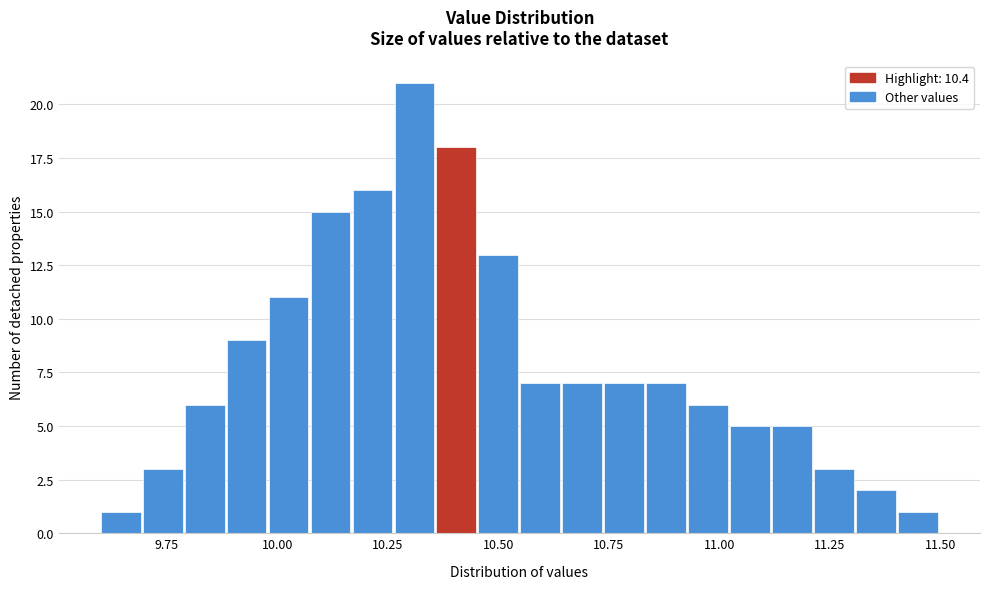

Read against the x-axis, roughly where is the centre of the tallest bar?

10.30